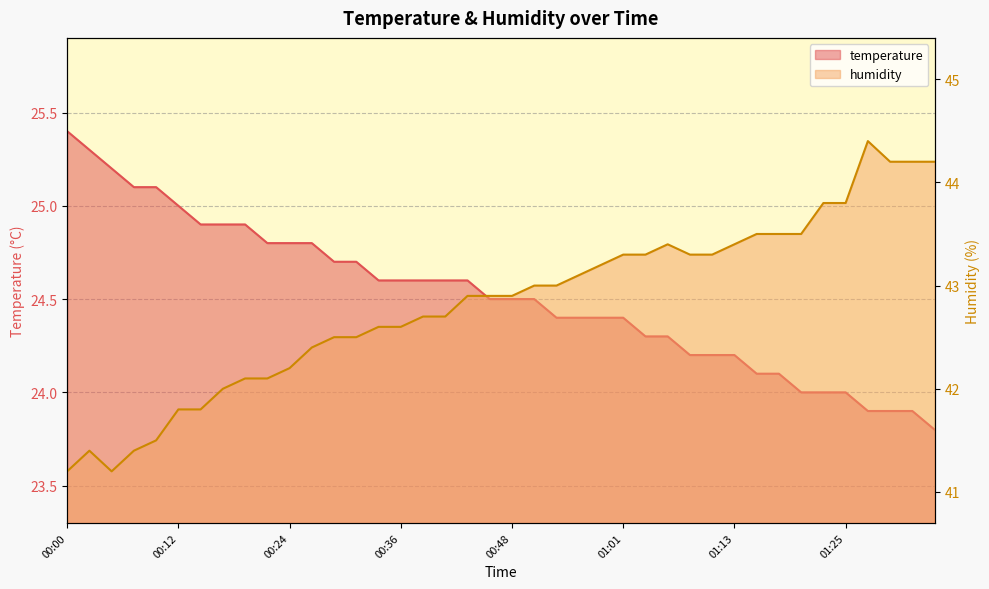

What is the greatest value displayed?

44.4